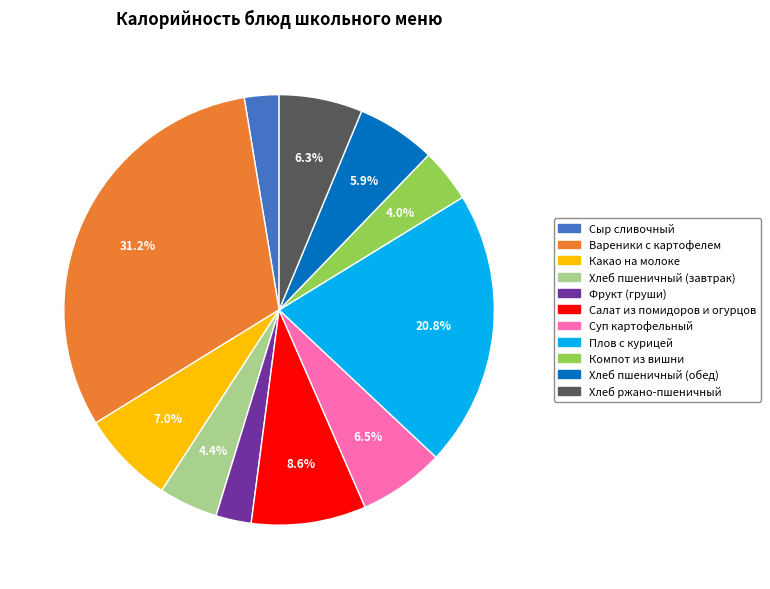

How many segments does this pie chart have?

11